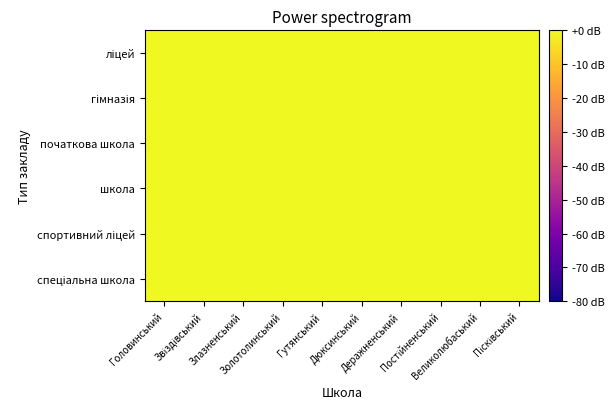

At which category is the sum across all series the highest?

Постійненський